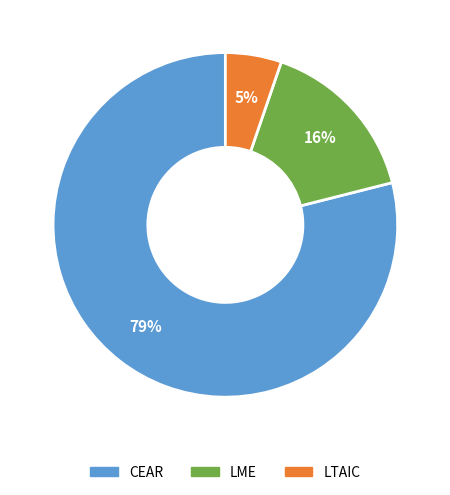

To the nearest percent, what is the difference between the largest and smallest slice percentages?

74%